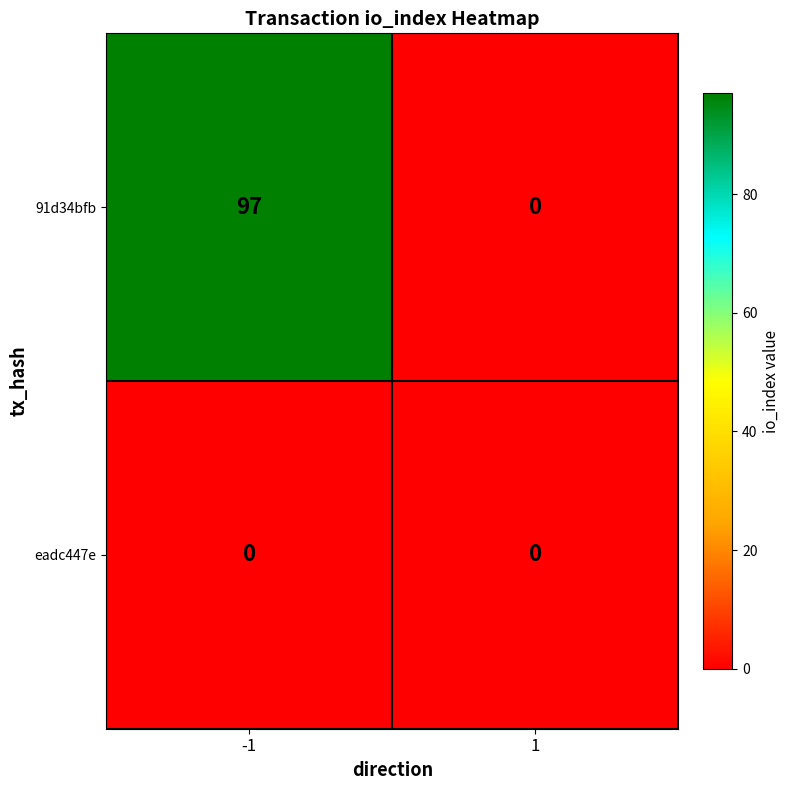

What is the greatest value displayed?

97